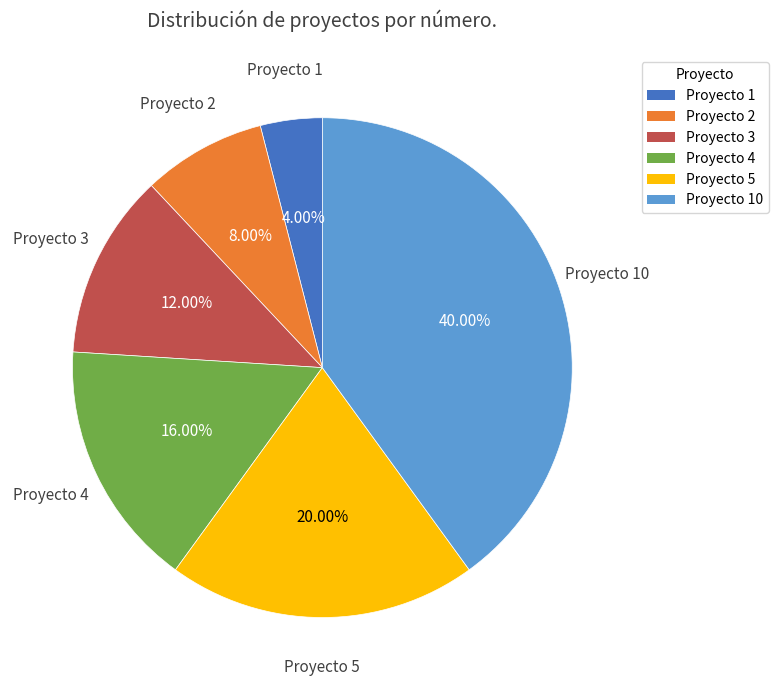

Is there a majority slice in this chart?

No